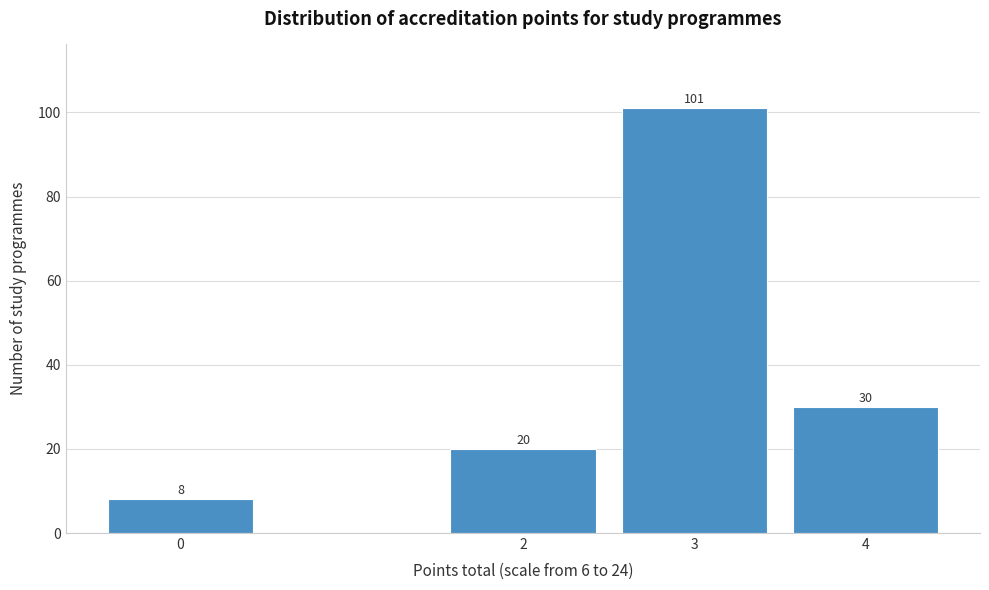

Reading left to right, transcribe all the data shown in this chart.

8	20	101	30